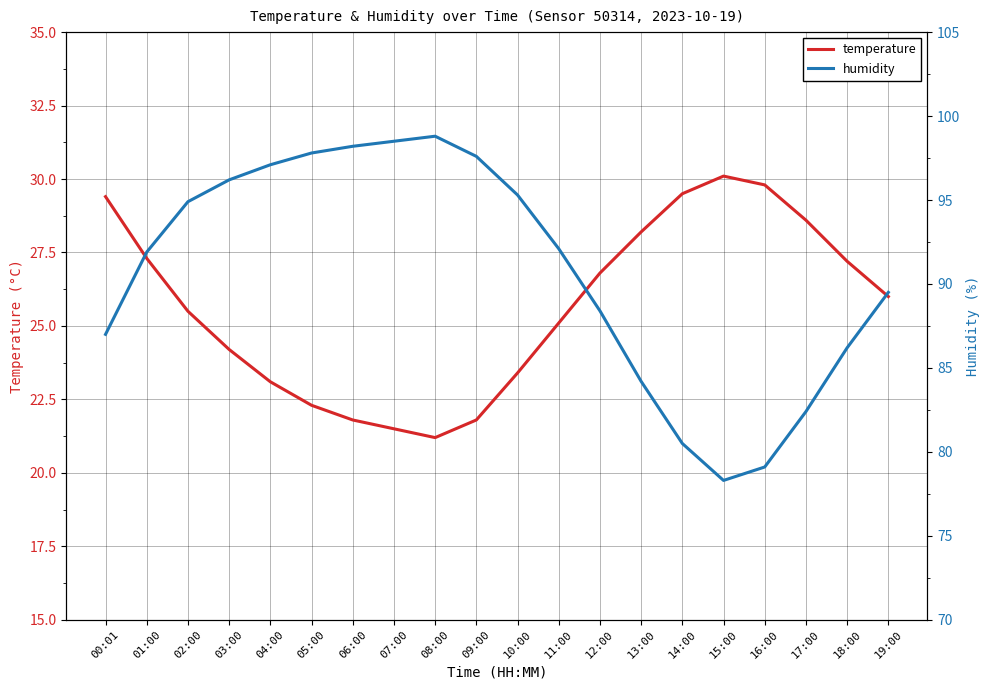

Reading right to left, list all the values displayed in this chart.

temperature: 19:00=26.0	18:00=27.2	17:00=28.6	16:00=29.8	15:00=30.1	14:00=29.5	13:00=28.2	12:00=26.8	11:00=25.1	10:00=23.4	09:00=21.8	08:00=21.2	07:00=21.5	06:00=21.8	05:00=22.3	04:00=23.1	03:00=24.2	02:00=25.5	01:00=27.3	00:01=29.4
humidity: 19:00=89.5	18:00=86.2	17:00=82.4	16:00=79.1	15:00=78.3	14:00=80.5	13:00=84.2	12:00=88.4	11:00=92.1	10:00=95.3	09:00=97.6	08:00=98.8	07:00=98.5	06:00=98.2	05:00=97.8	04:00=97.1	03:00=96.2	02:00=94.9	01:00=91.9	00:01=87.0